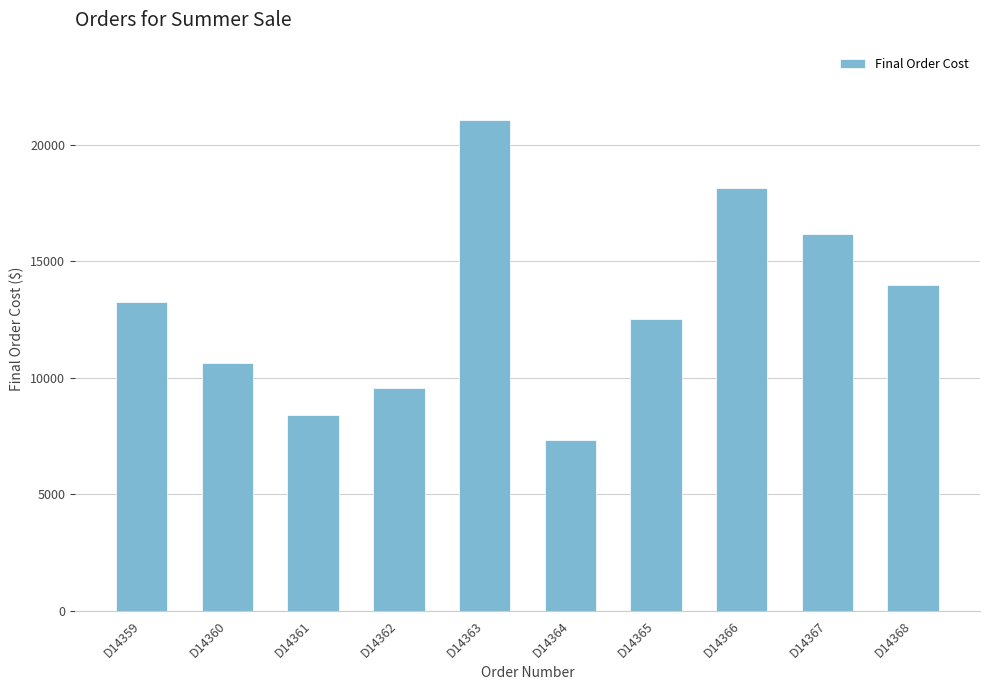

Which category has the highest value across all series?

D14363